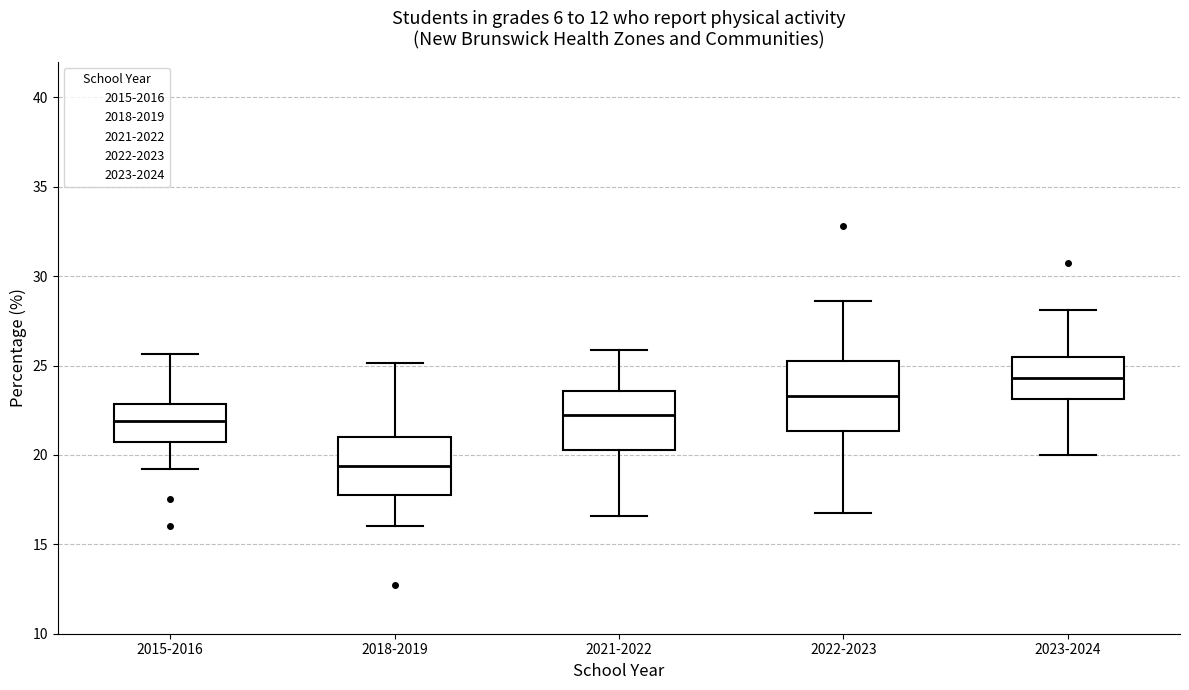

Where does the lower whisker of the box for 2018-2019 end on the y-axis? The values are not printed on the chart, so give them approximately, as read against the axis.

16.0